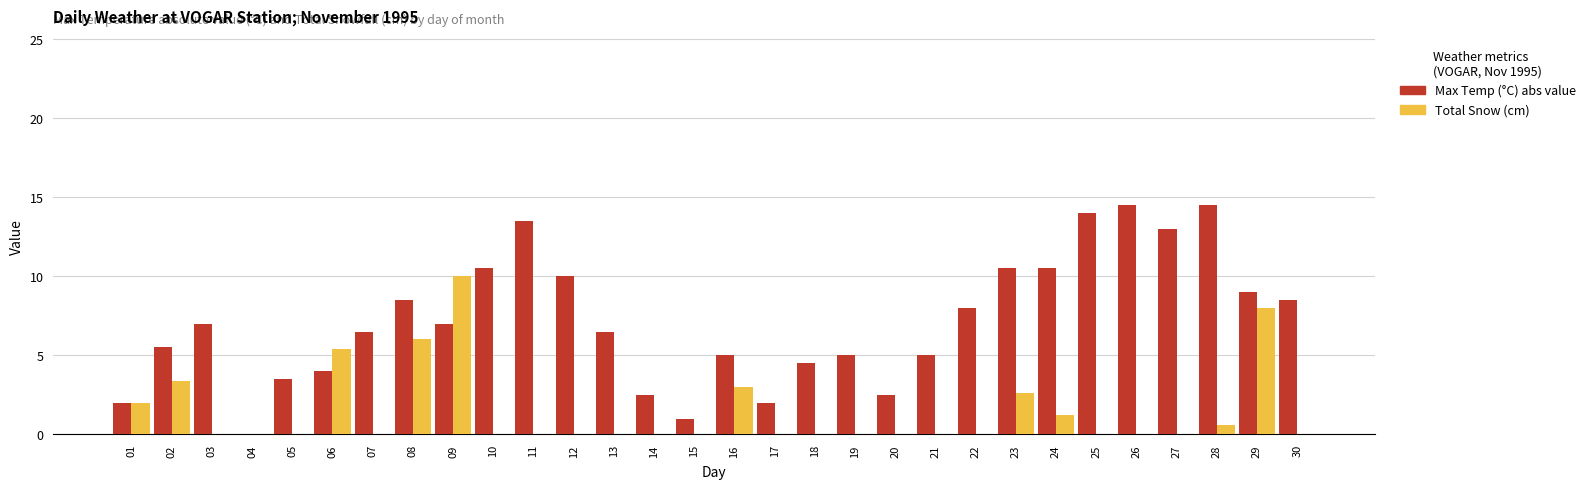

What is the maximum value shown in the chart?

14.5